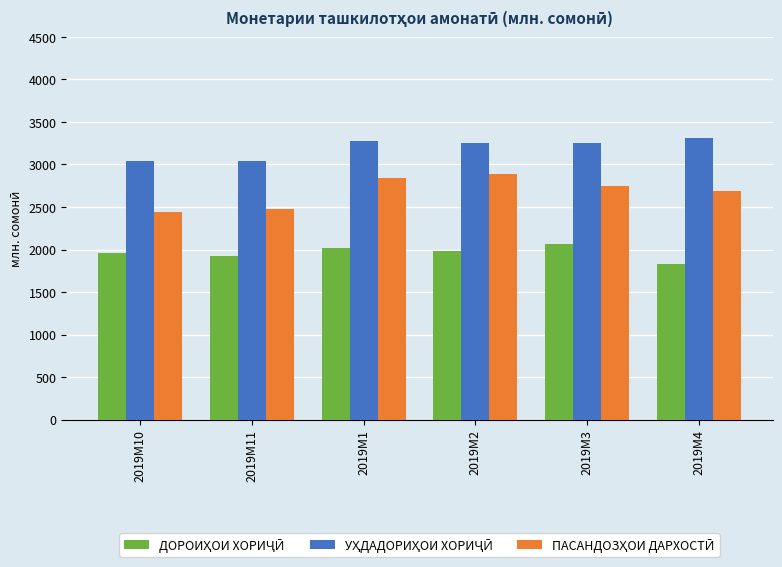

What is the total value across all series at 2019M2?

8117.1